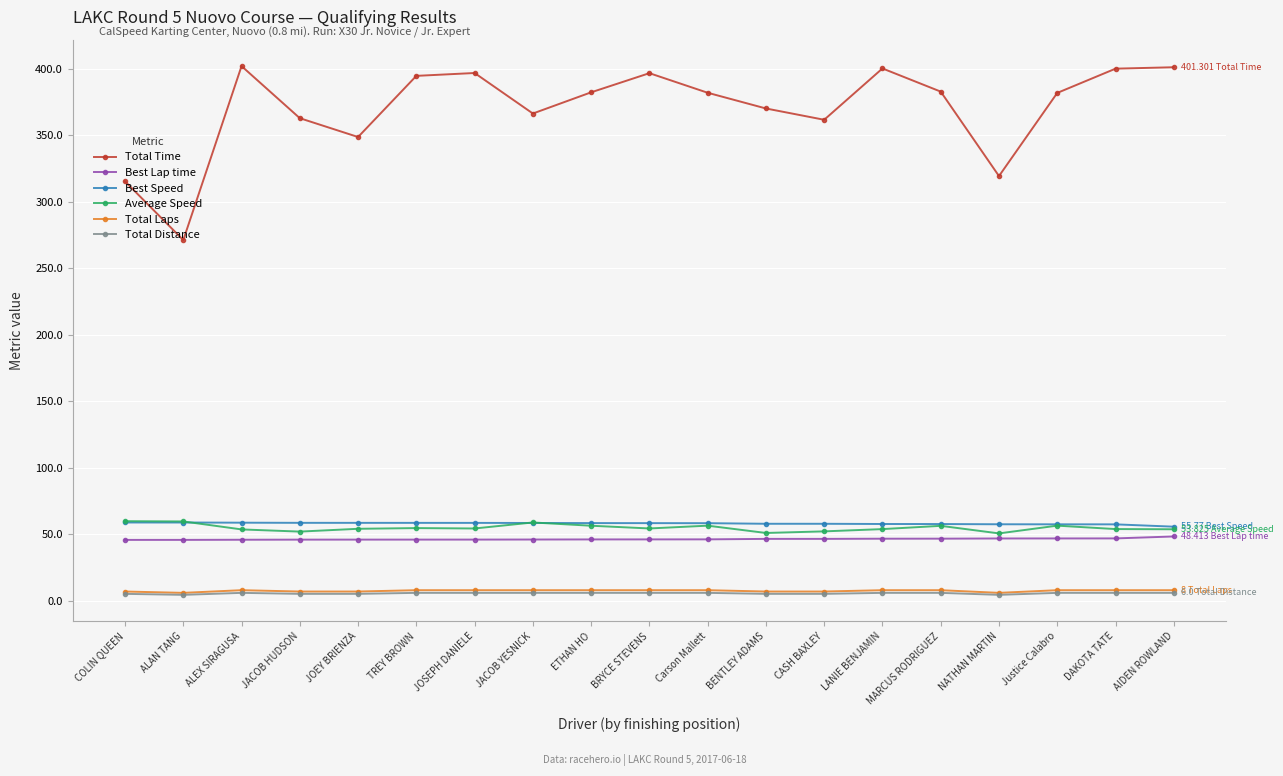

Which series has the widest spread of values?

Total Time